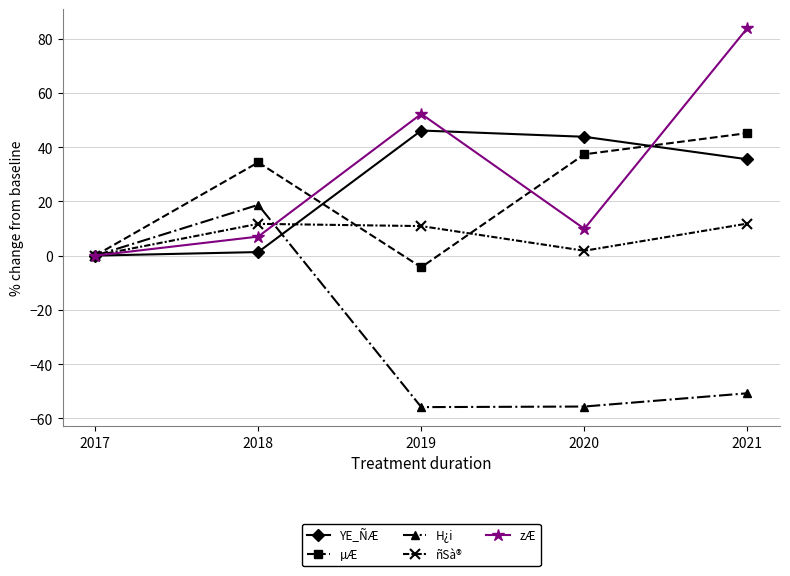

What is the value of the µÆ point at the 2nd from the left?

34.4